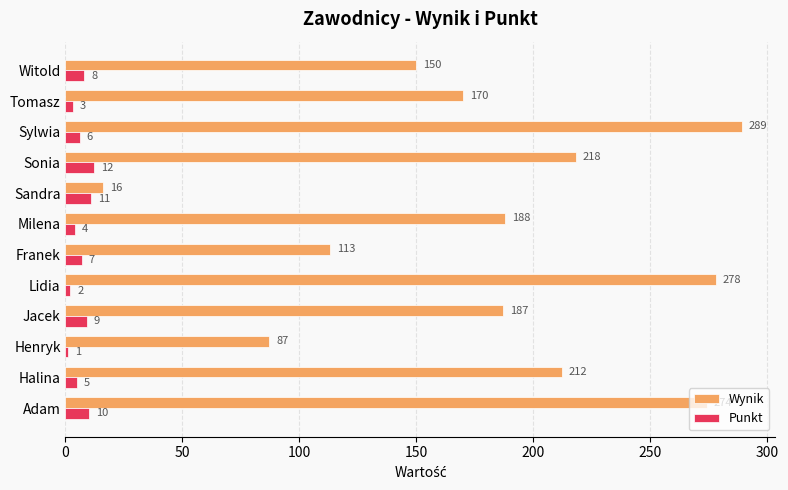

At which label does Wynik reach its peak?

Sylwia